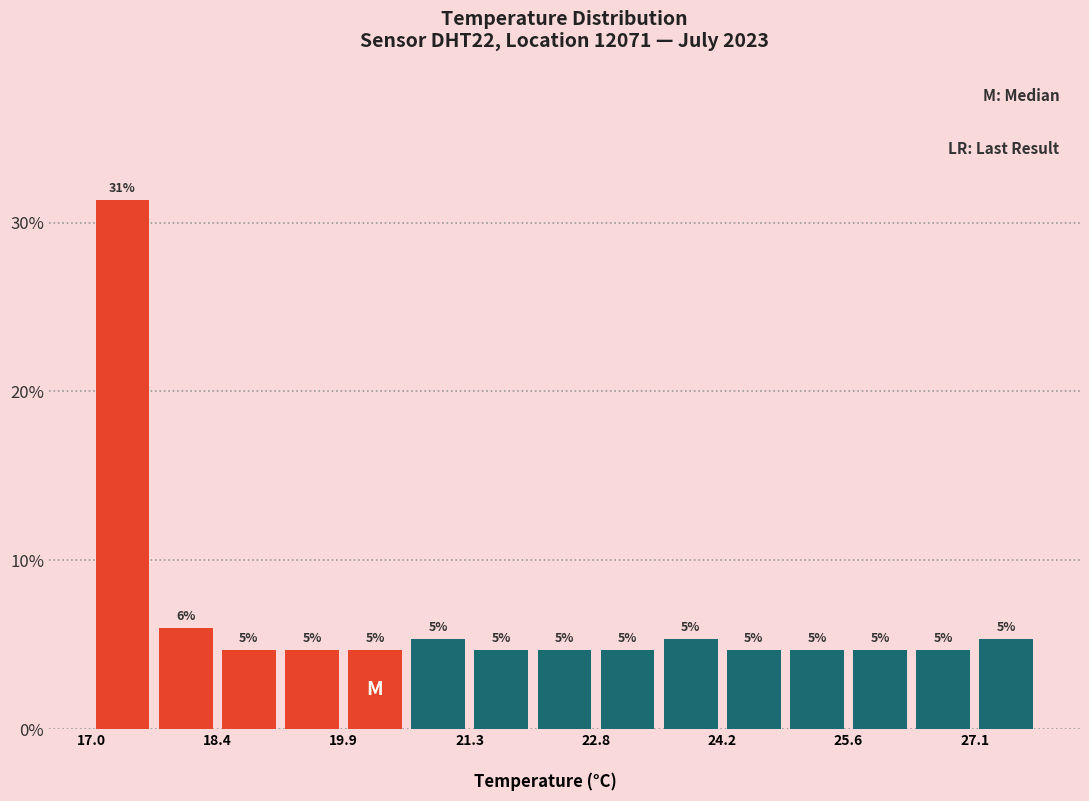

Around what value on the x-axis is the tallest bar? Give the approximate position of its centre, as read against the axis.

17.4